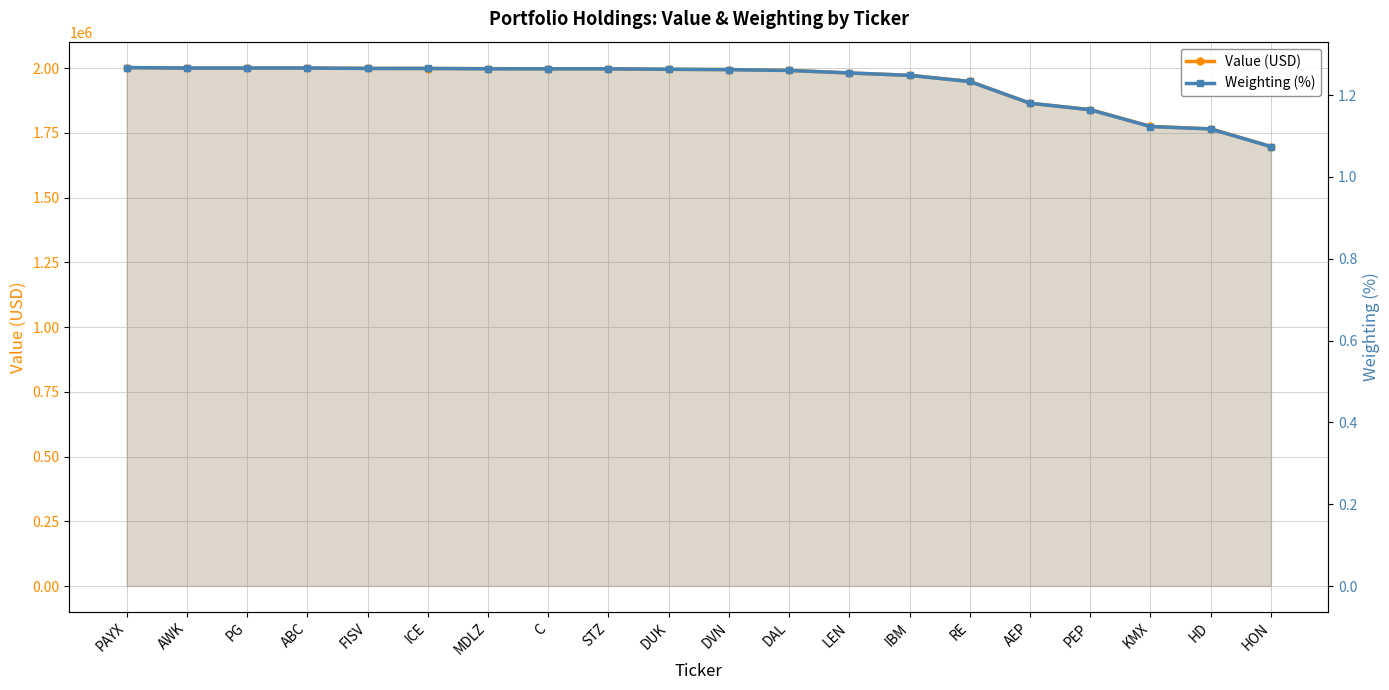

What position from the right is KMX?

3